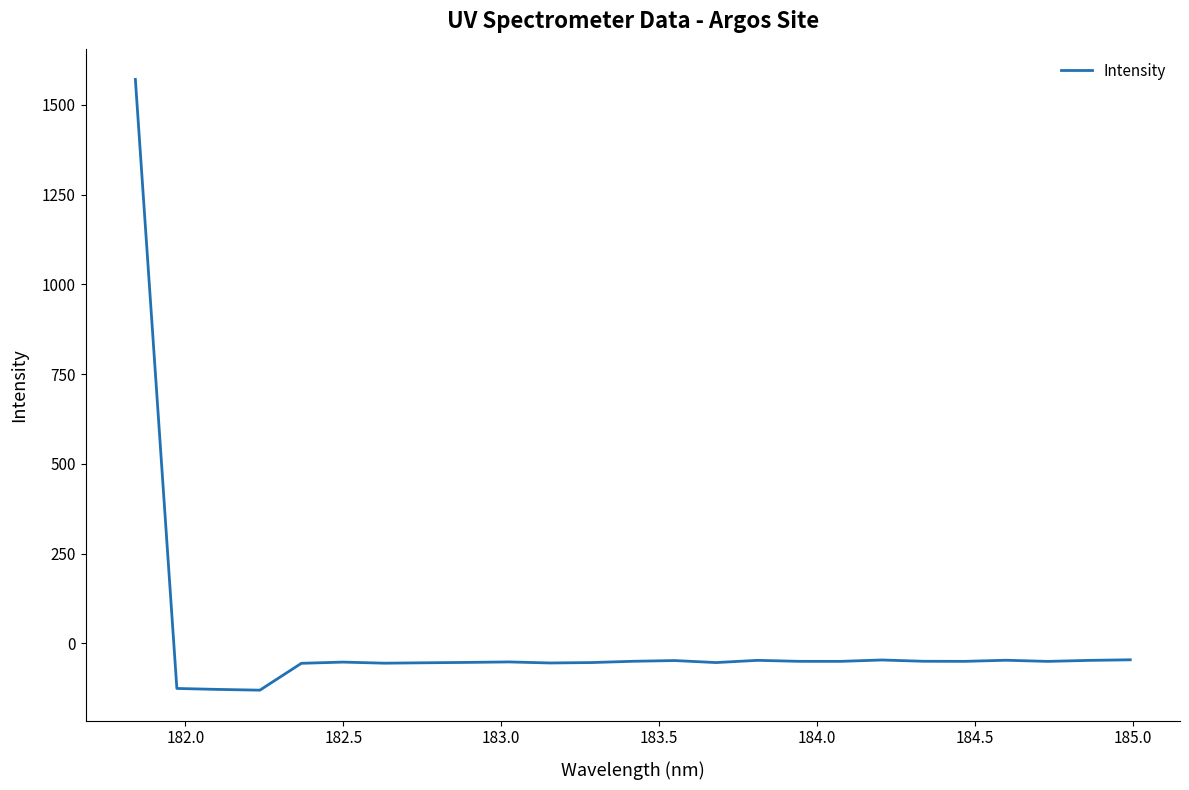

What is the difference between the maximum and minimum values?

1700.9